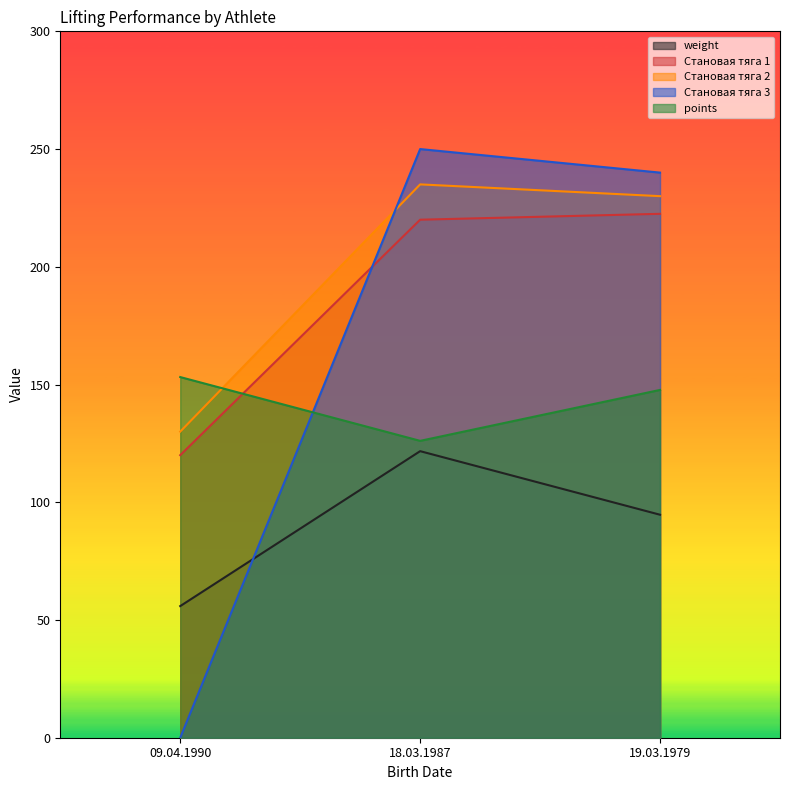

Reading left to right, extract all data points from this chart.

weight: 55.9	121.7	94.7
Становая тяга 1: 120.0	220.0	222.5
Становая тяга 2: 130.0	235.0	230.0
Становая тяга 3: 0.0	250.0	240.0
points: 153.2	126.1	147.7